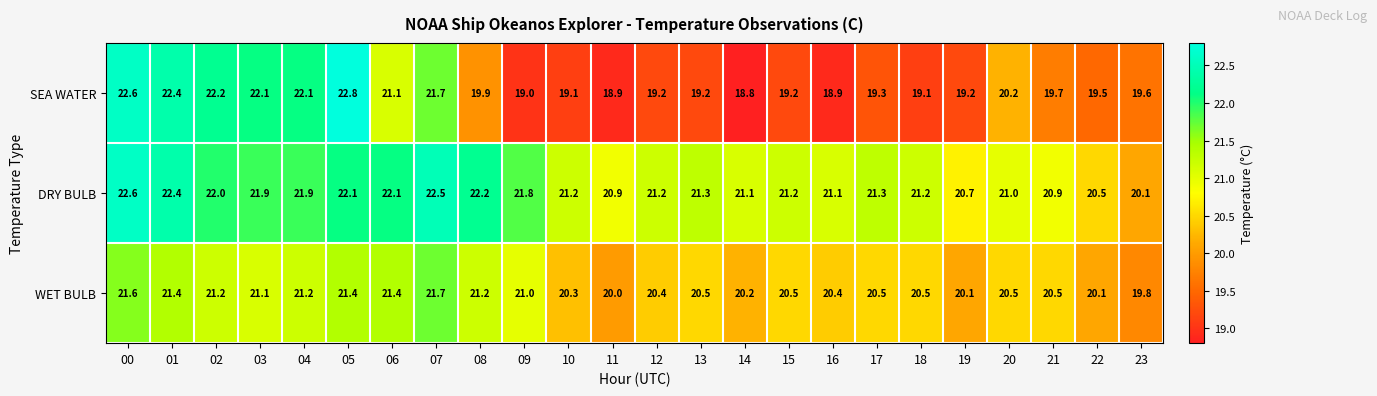

What is the spread (max minus min) of values at 07?

0.8